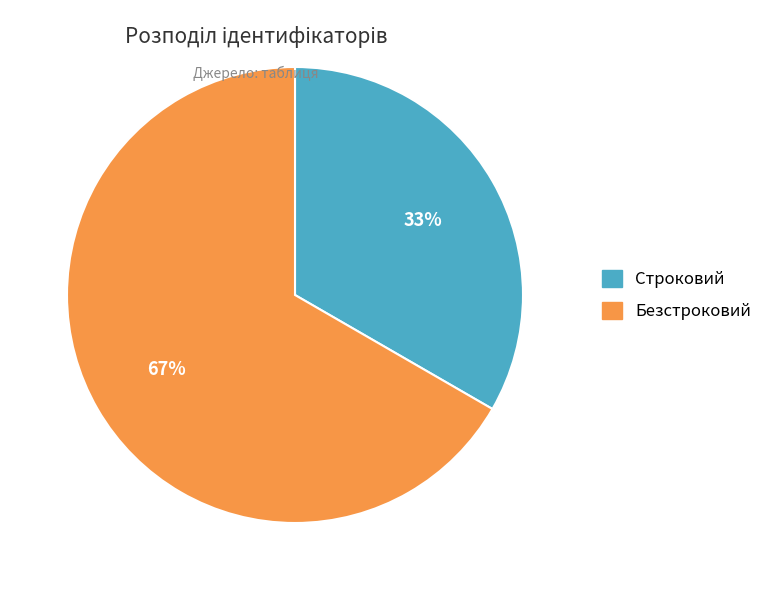

What percentage is the Безстроковий slice, to the nearest percent?

67%